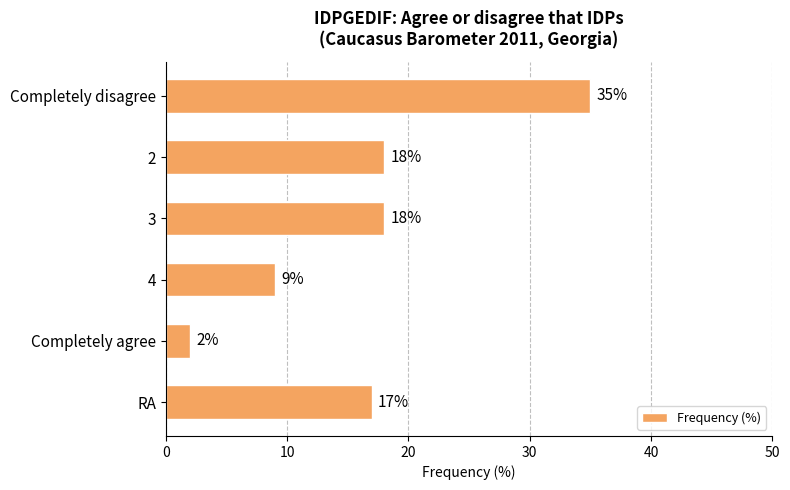

What is the difference between the second highest and second lowest values?

9